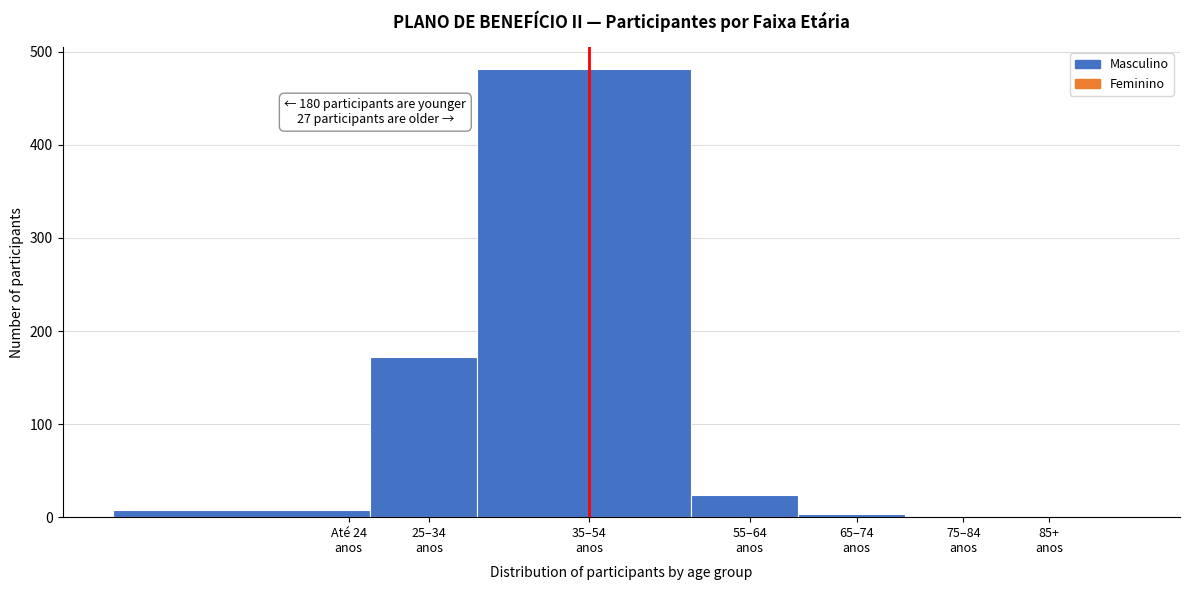

What is the sum of all values?

688